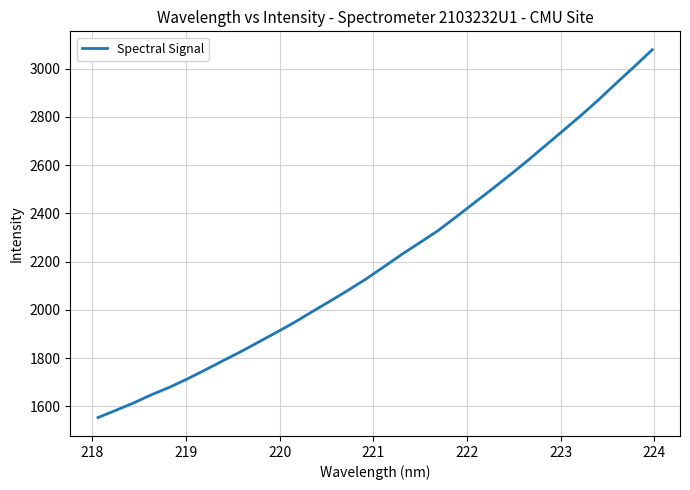

What is the difference between the maximum and minimum values?

1524.7